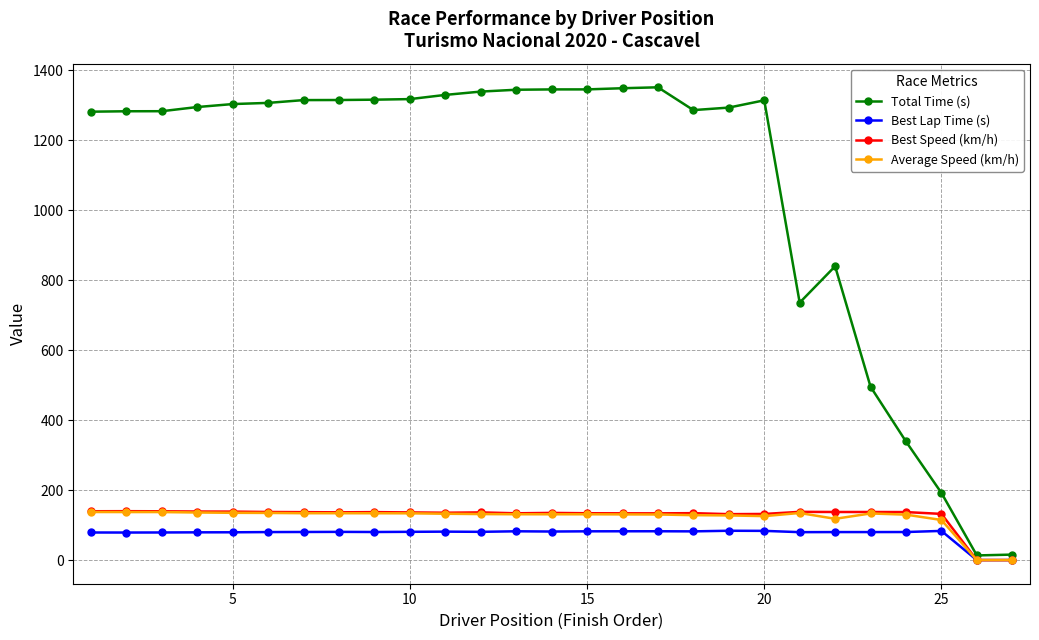

What is the greatest value displayed?

1351.5